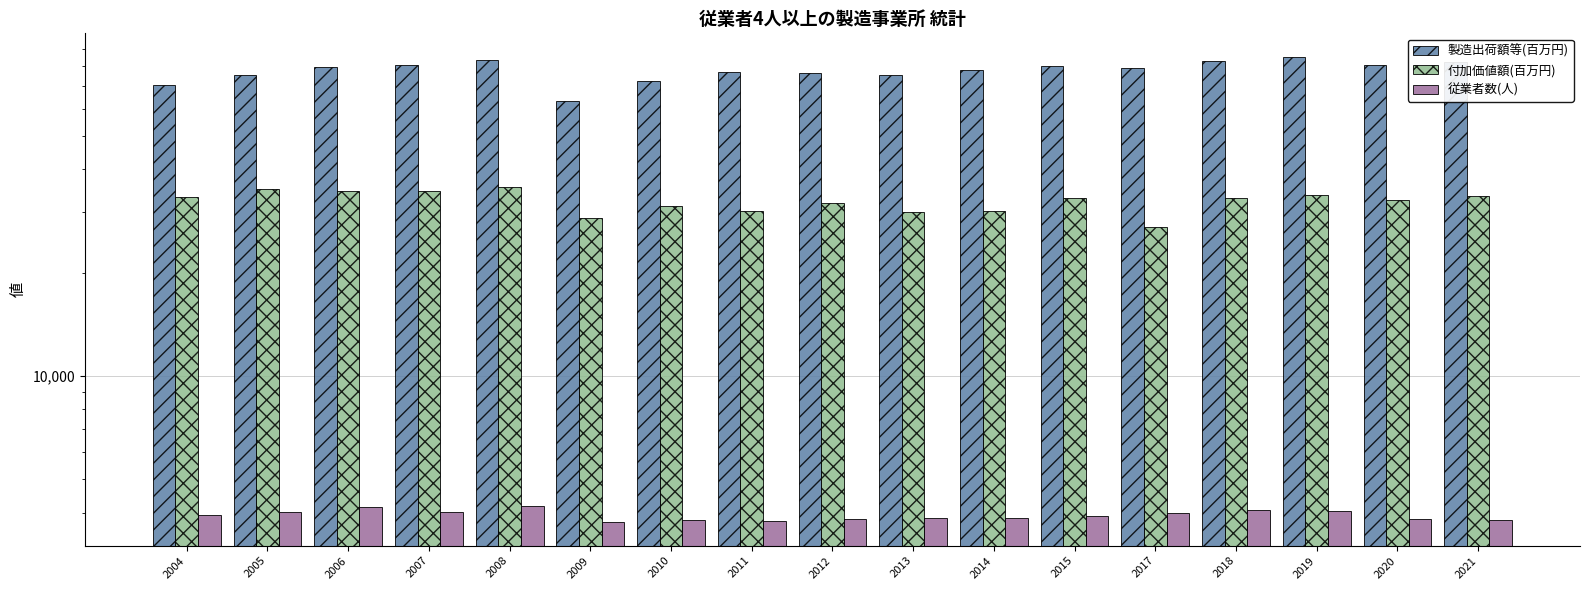

What is the value of the 製造出荷額等(百万円) bar at the 8th from the left?

77177